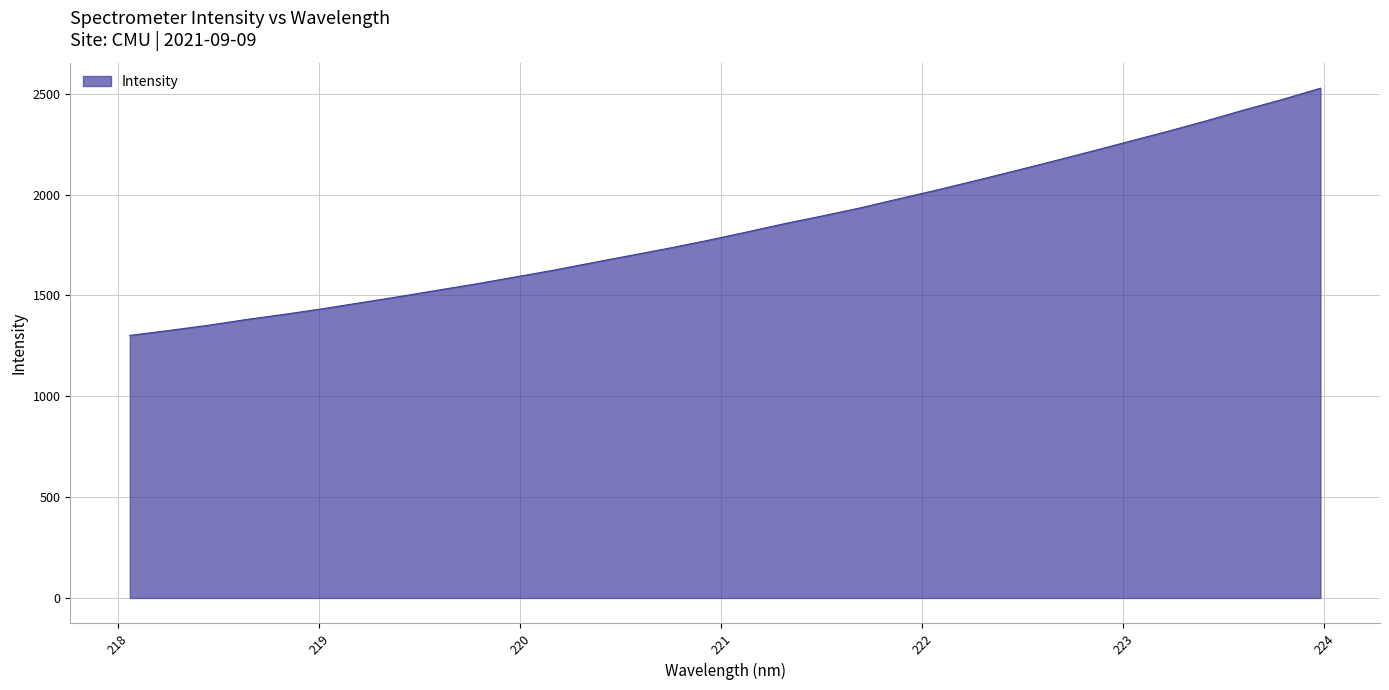

What is the minimum value shown in the chart?

1301.6